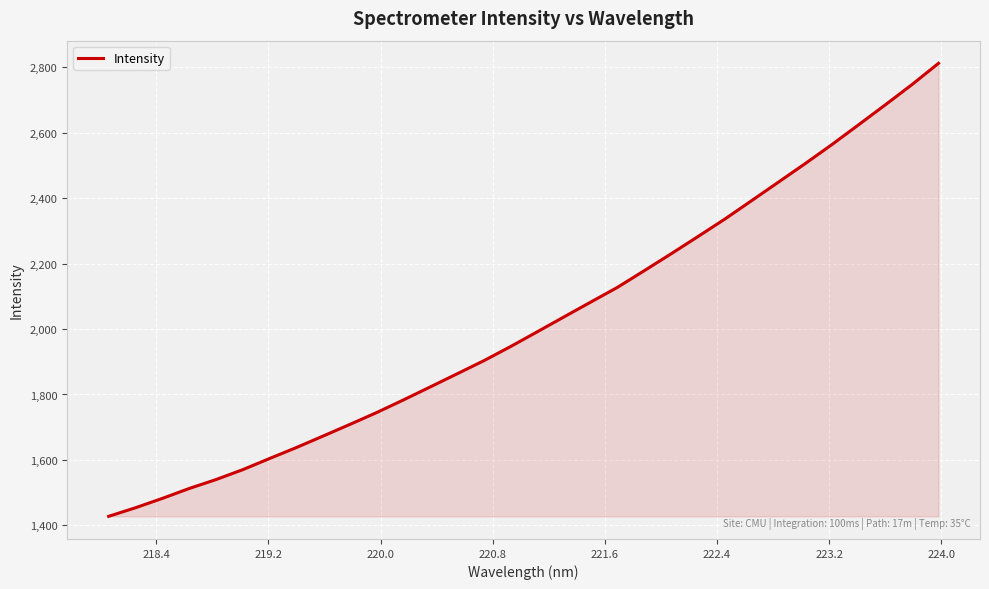

Does the chart have visible grid lines?

Yes